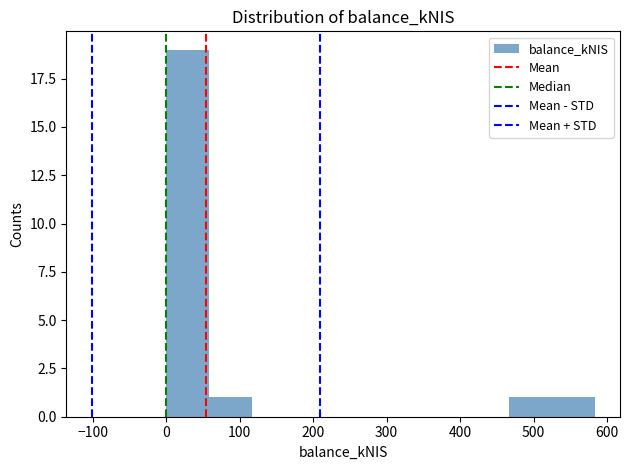

Which range on the x-axis has the tallest bar?

0 to 60